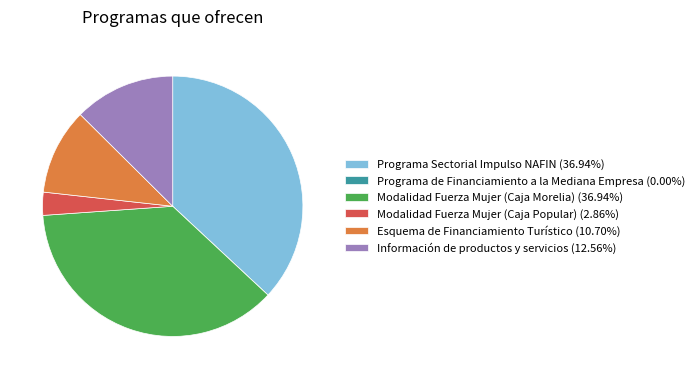

Does any single category account for the majority?

No